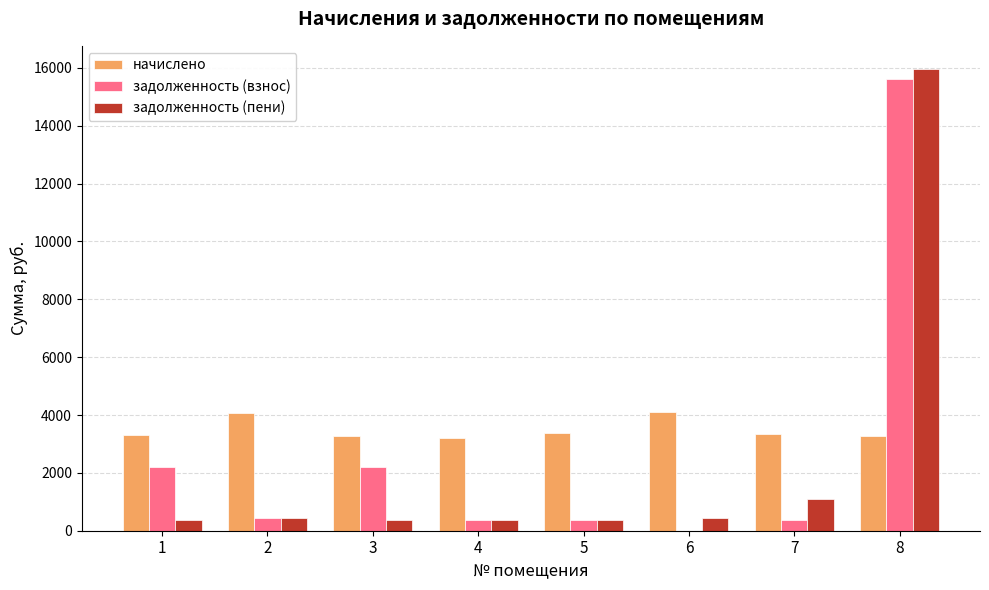

The value of начислено at 1 is 3304.4. True or false?

True